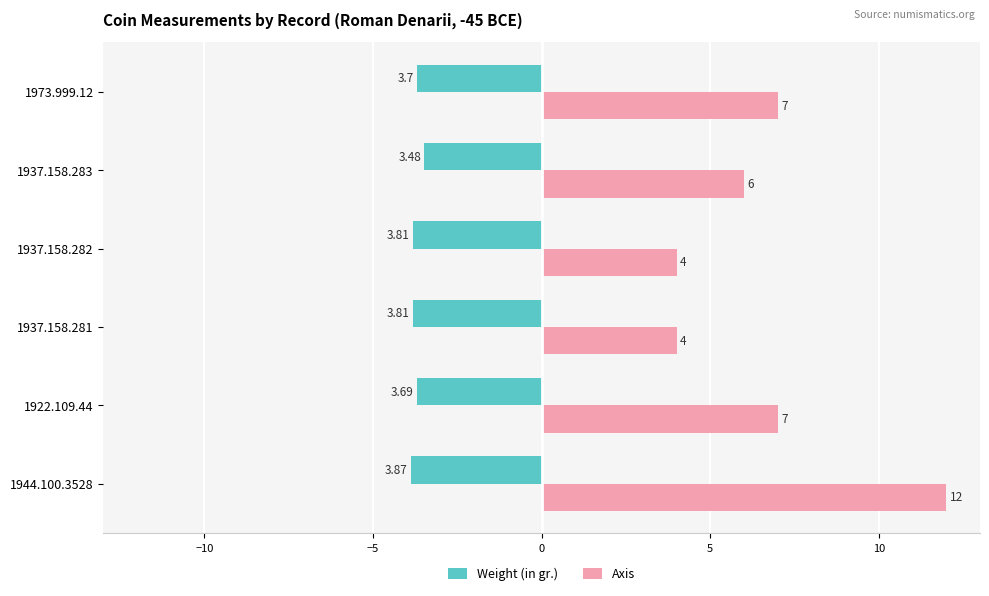

Which series has the largest total across all categories?

Axis